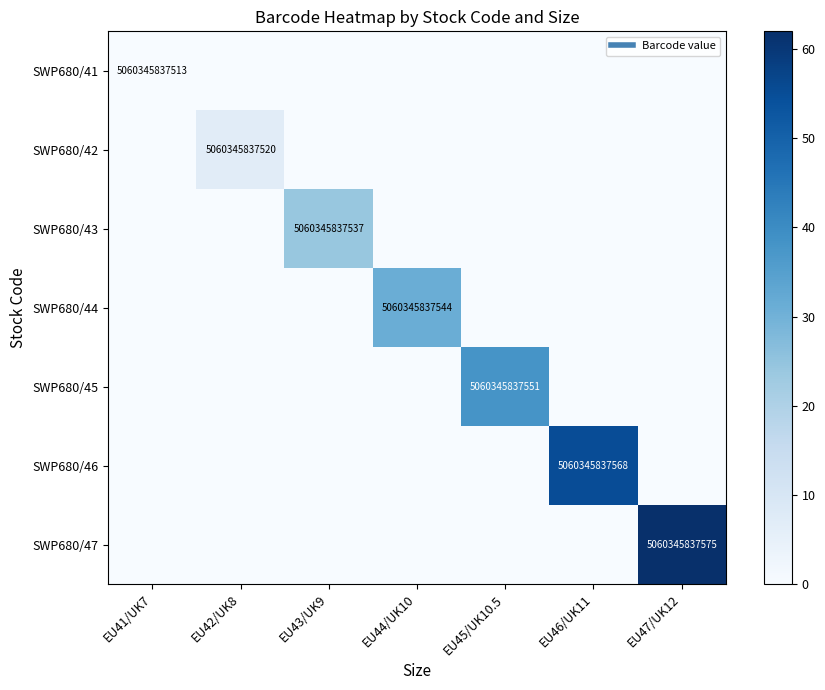

True or false: SWP680/42 has a value of 2 at EU44/UK10.

False